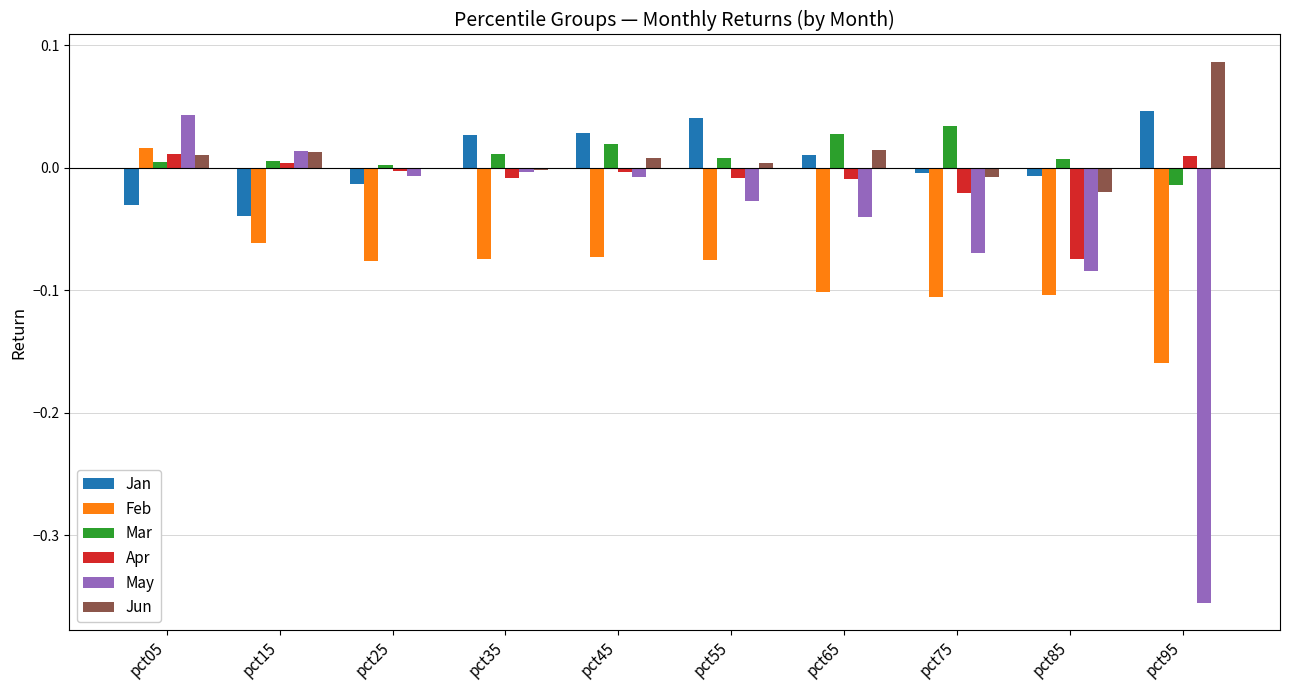

Which series has the widest spread of values?

May